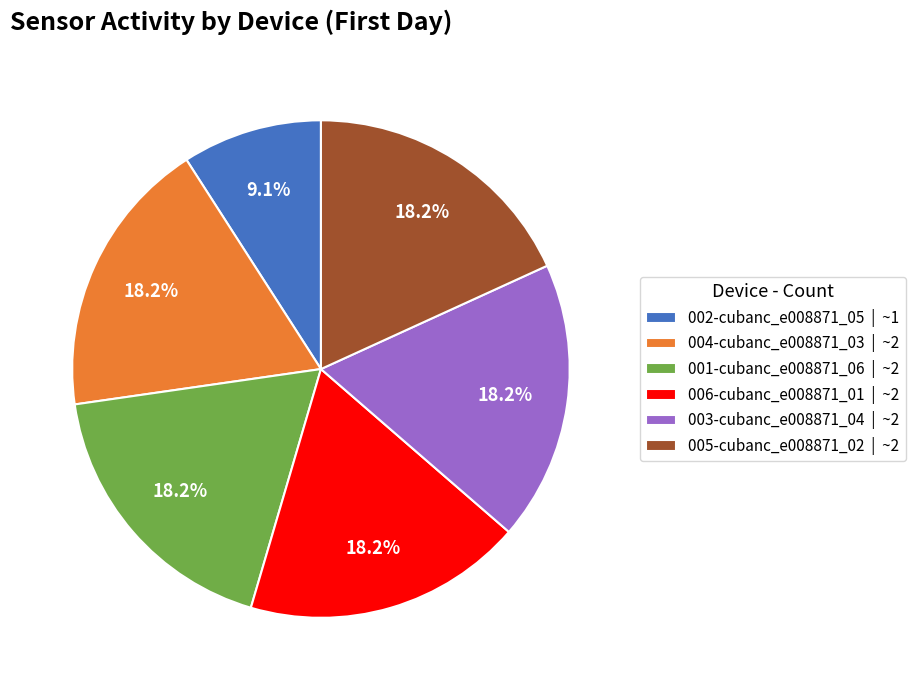

Count the number of slices in the pie.

6